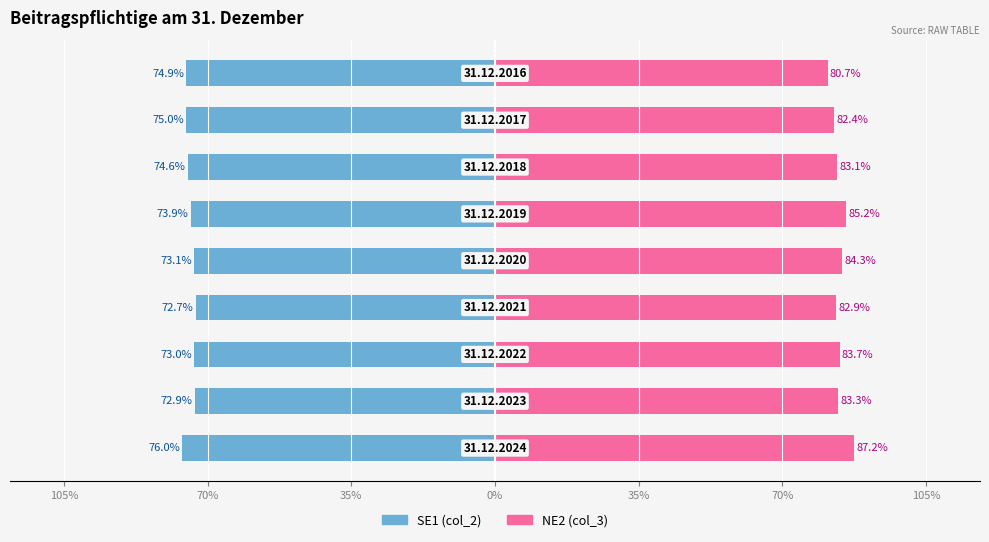

At 35%, list the series in order from smallest to largest.

SE1 (col_2), NE2 (col_3)